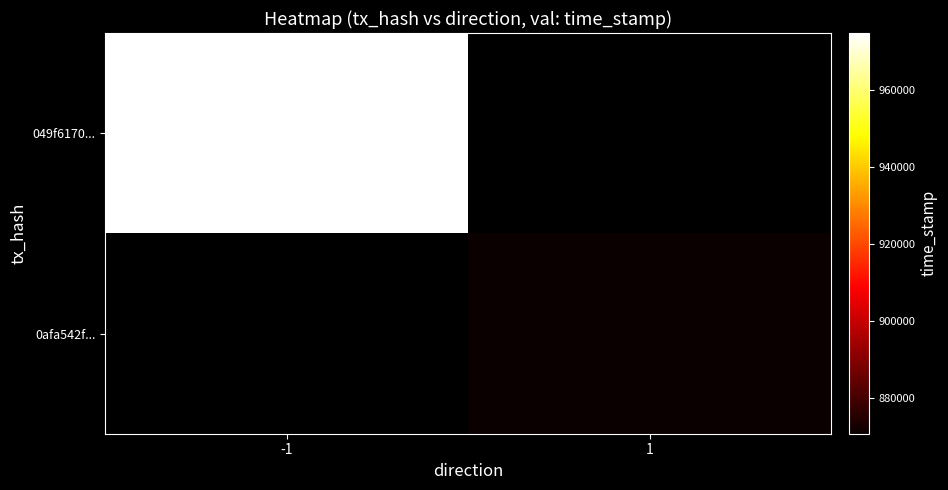

How many series are shown in this chart?

2